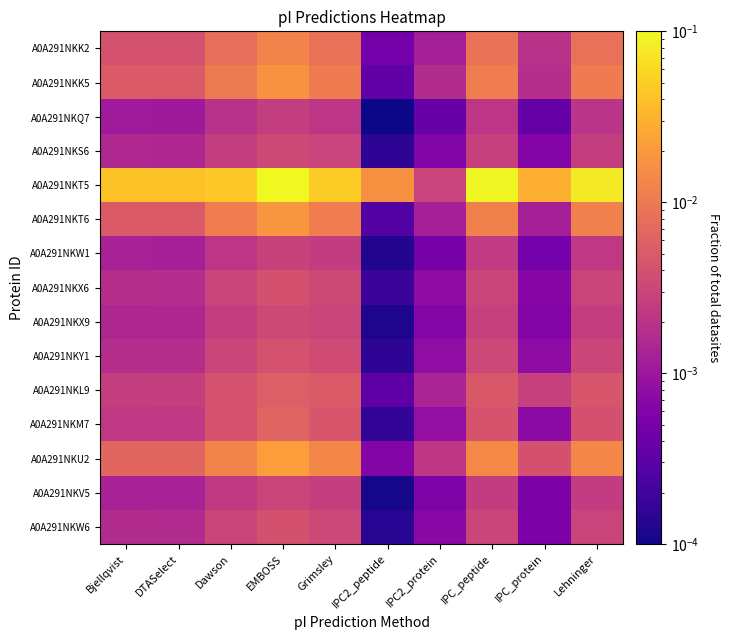

At IPC_peptide, list the series in order from largest to smallest.

A0A291NKT5, A0A291NKU2, A0A291NKT6, A0A291NKK5, A0A291NKK2, A0A291NKL9, A0A291NKM7, A0A291NKY1, A0A291NKX6, A0A291NKW6, A0A291NKS6, A0A291NKX9, A0A291NKV5, A0A291NKW1, A0A291NKQ7